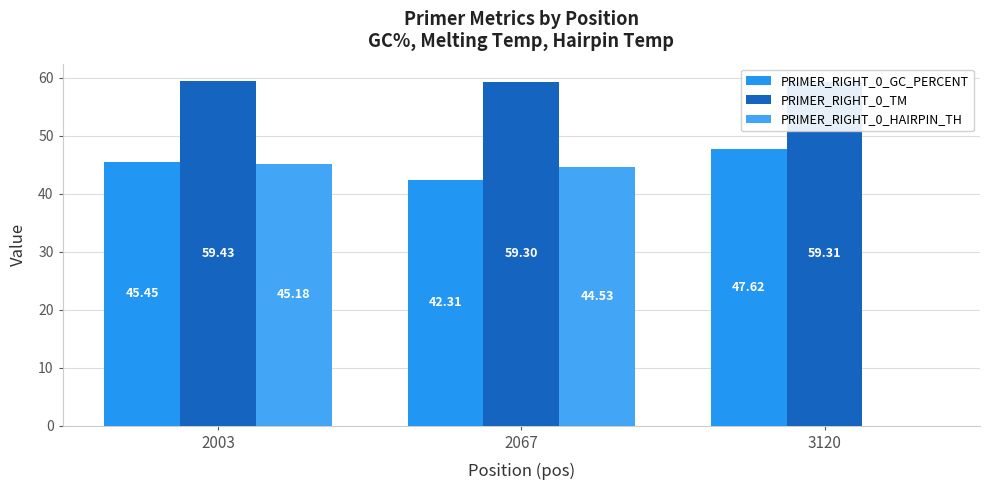

What is the difference between the second highest and minimum values in the PRIMER_RIGHT_0_GC_PERCENT series?

3.1